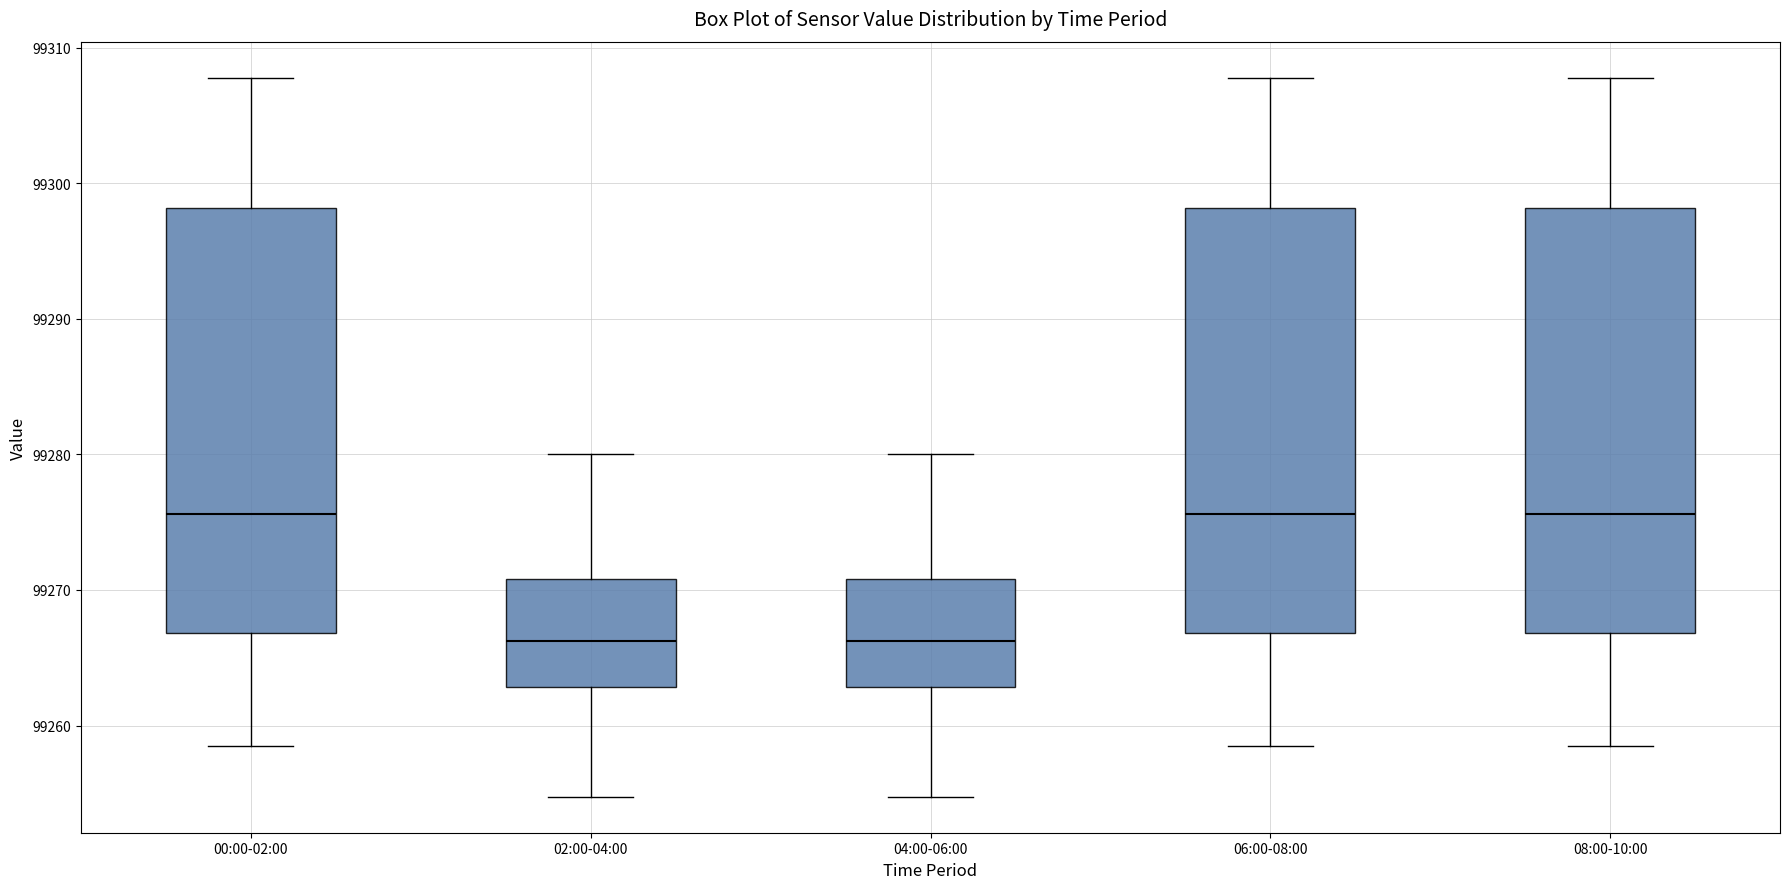

Reading left to right, read every box against the y-axis: the position of its median line, the range the box covers, and the ends of its whiskers. The values are not printed on the chart, so give them approximately, as read against the axis.

00:00-02:00: median 99276, box 99267 to 99298, whiskers 99258 to 99308
02:00-04:00: median 99266, box 99263 to 99271, whiskers 99255 to 99280
04:00-06:00: median 99266, box 99263 to 99271, whiskers 99255 to 99280
06:00-08:00: median 99276, box 99267 to 99298, whiskers 99258 to 99308
08:00-10:00: median 99276, box 99267 to 99298, whiskers 99258 to 99308